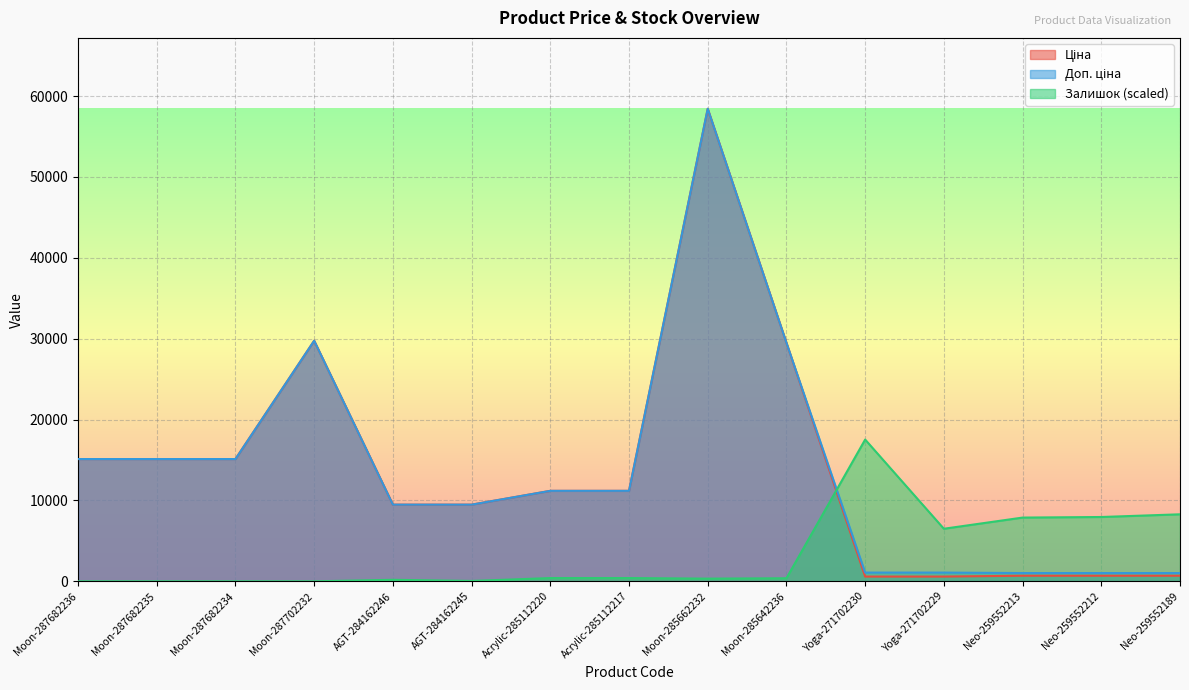

What position from the right is AGT-284162246?

11